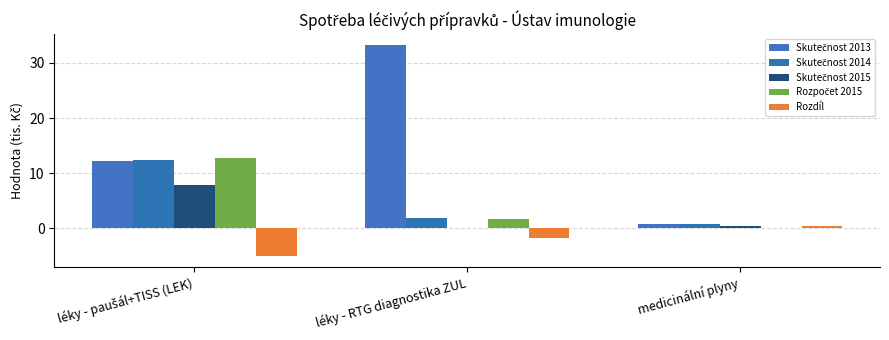

The Rozpočet 2015 series shows 8.8 at léky - paušál+TISS (LEK). True or false?

False